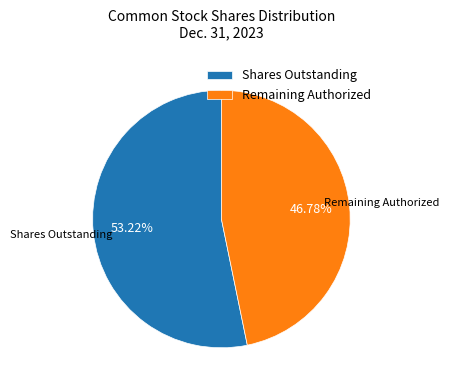

Does any single category account for the majority?

Yes